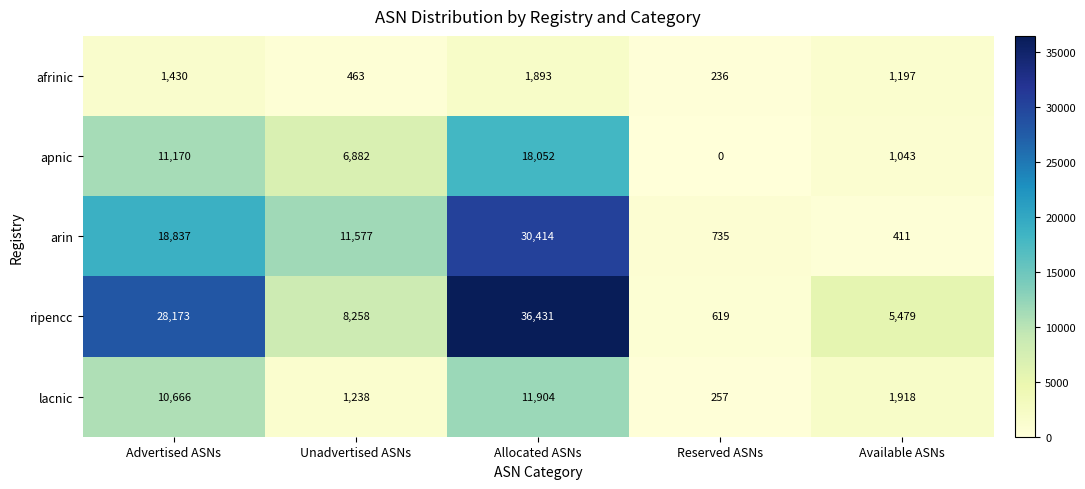

Reading right to left, transcribe all the data shown in this chart.

afrinic: Available ASNs=1197	Reserved ASNs=236	Allocated ASNs=1893	Unadvertised ASNs=463	Advertised ASNs=1430
apnic: Available ASNs=1043	Reserved ASNs=0	Allocated ASNs=18052	Unadvertised ASNs=6882	Advertised ASNs=11170
arin: Available ASNs=411	Reserved ASNs=735	Allocated ASNs=30414	Unadvertised ASNs=11577	Advertised ASNs=18837
ripencc: Available ASNs=5479	Reserved ASNs=619	Allocated ASNs=36431	Unadvertised ASNs=8258	Advertised ASNs=28173
lacnic: Available ASNs=1918	Reserved ASNs=257	Allocated ASNs=11904	Unadvertised ASNs=1238	Advertised ASNs=10666